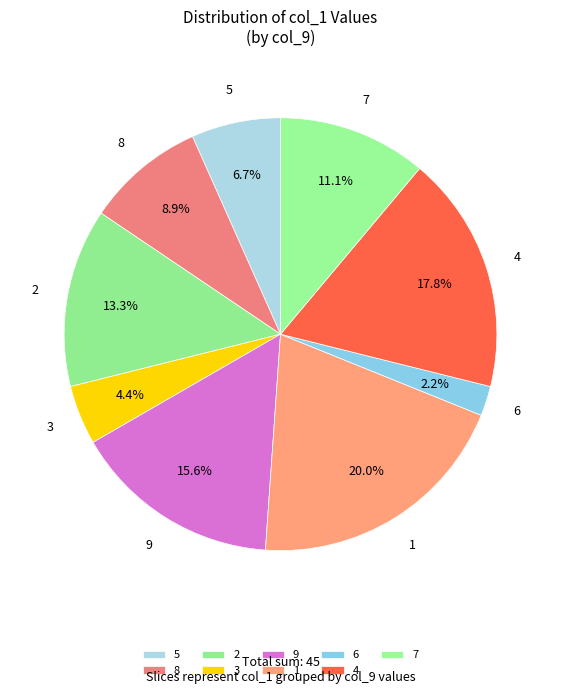

How many slices are in this pie chart?

9